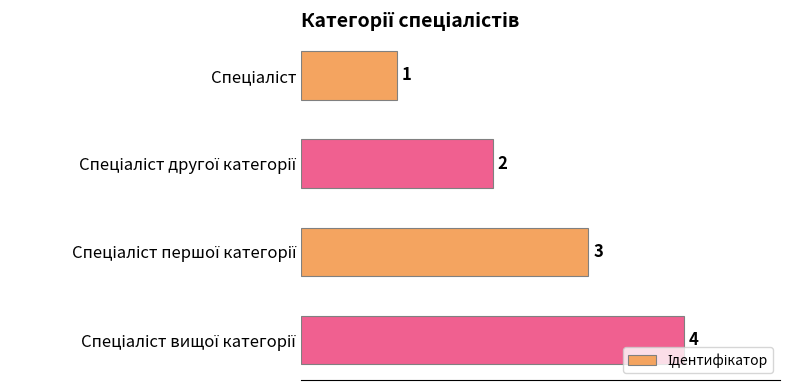

What is the smallest value displayed?

1